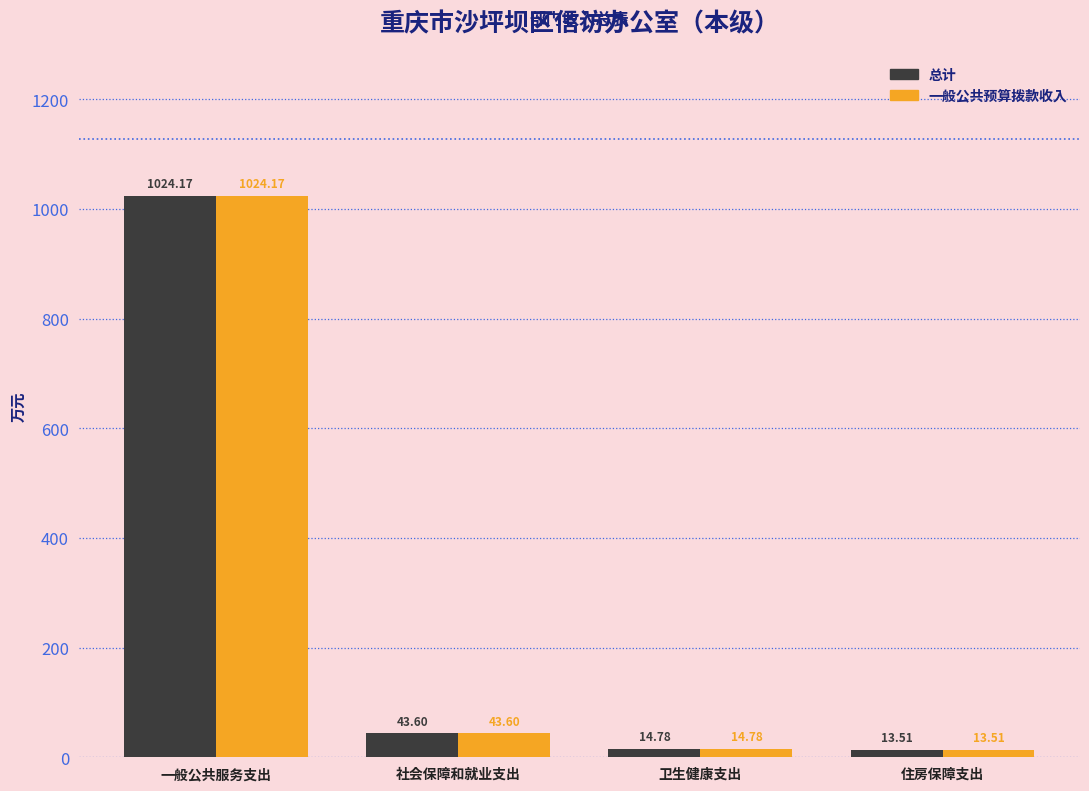

At which label does 一般公共预算拨款收入 reach its minimum?

住房保障支出